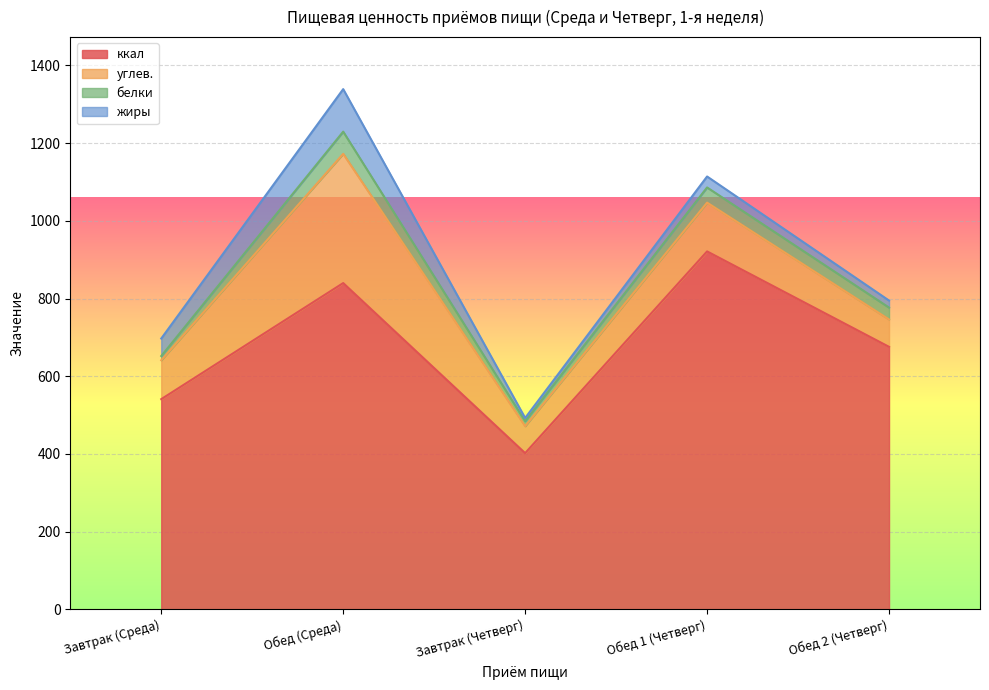

Reading right to left, extract all data points from this chart.

ккал: Обед 2 (Четверг)=675.6	Обед 1 (Четверг)=921.3	Завтрак (Четверг)=402.0	Обед (Среда)=839.8	Завтрак (Среда)=541.0
углев.: Обед 2 (Четверг)=70.5	Обед 1 (Четверг)=125.6	Завтрак (Четверг)=69.5	Обед (Среда)=332.7	Завтрак (Среда)=100.1
белки: Обед 2 (Четверг)=30.6	Обед 1 (Четверг)=39.1	Завтрак (Четверг)=12.7	Обед (Среда)=57.1	Завтрак (Среда)=10.9
жиры: Обед 2 (Четверг)=18.1	Обед 1 (Четверг)=28.2	Завтрак (Четверг)=8.3	Обед (Среда)=109.4	Завтрак (Среда)=45.1